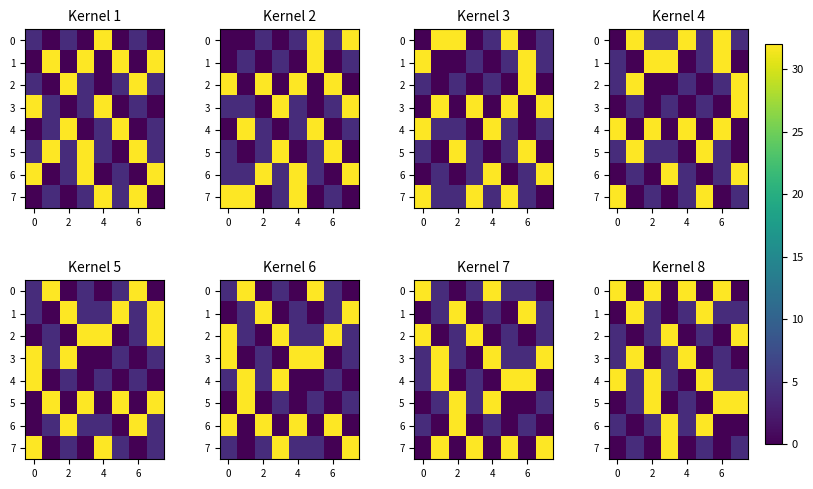

What is the difference between the second highest and minimum values in the 0 series?

32